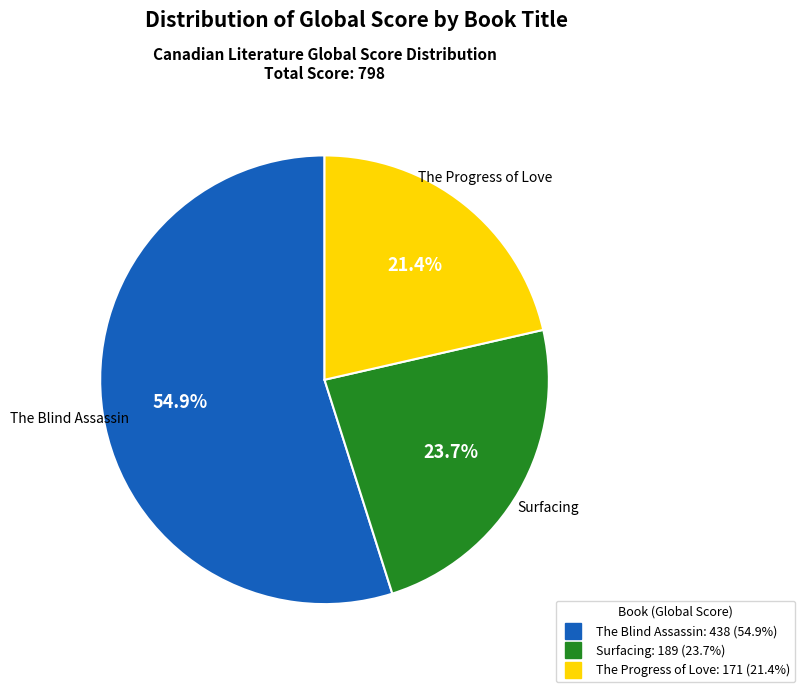

What percentage is the The Progress of Love slice, to the nearest percent?

21%